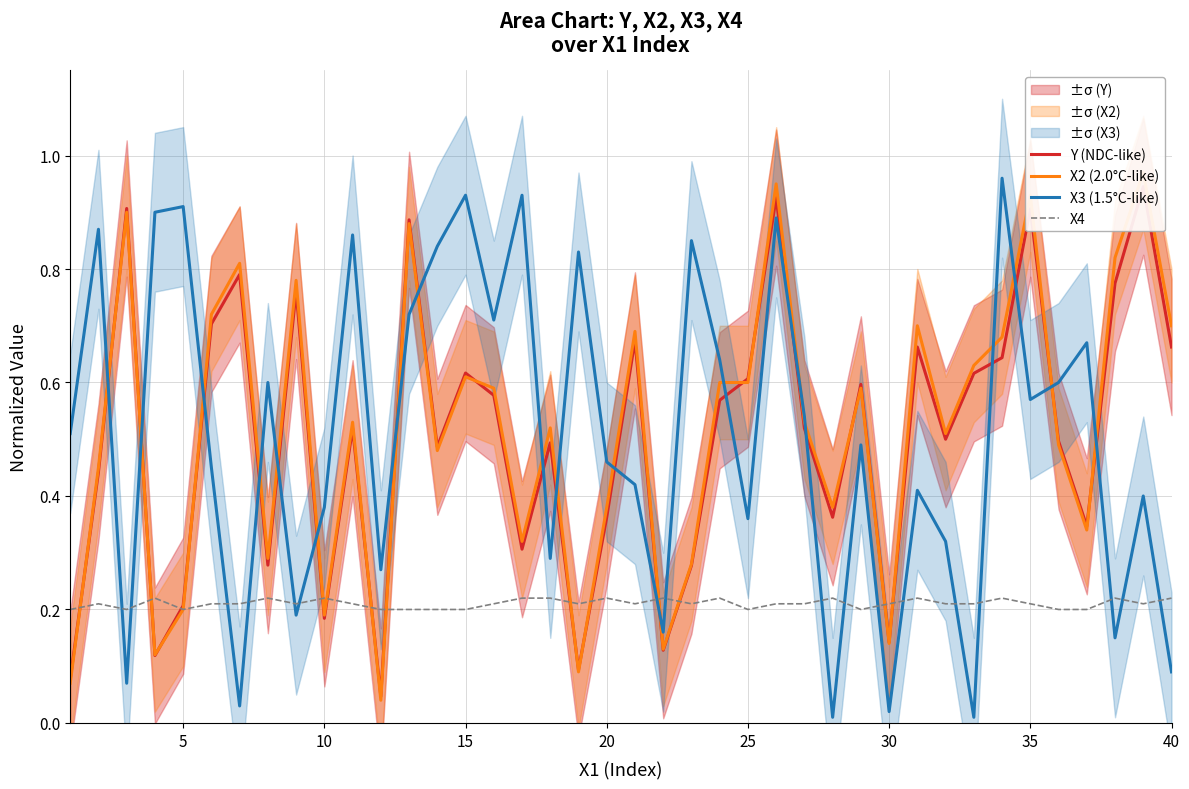

Is the value of X4 at 5 greater than the value of X3 (1.5°C-like) at 35?

No